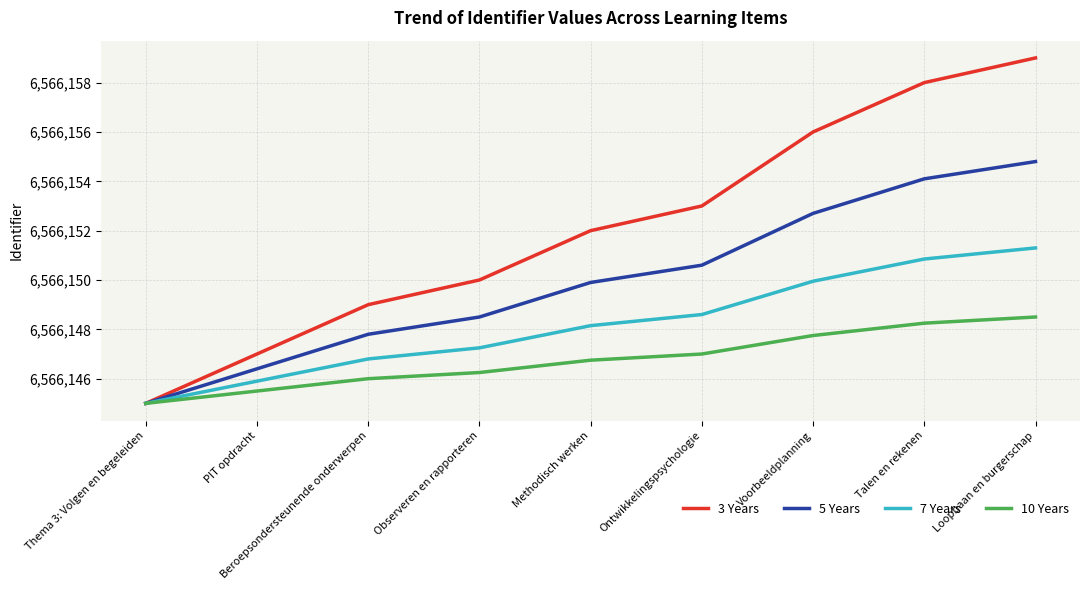

Does the chart have visible grid lines?

Yes